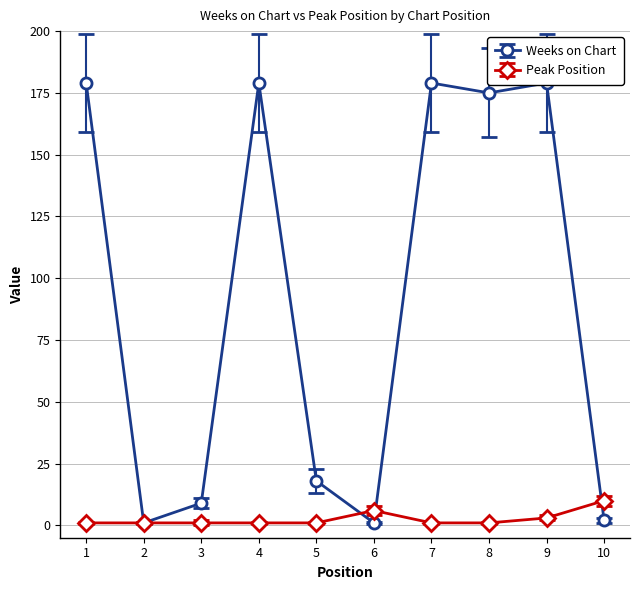

At which category does Weeks on Chart reach its first local valley?

2